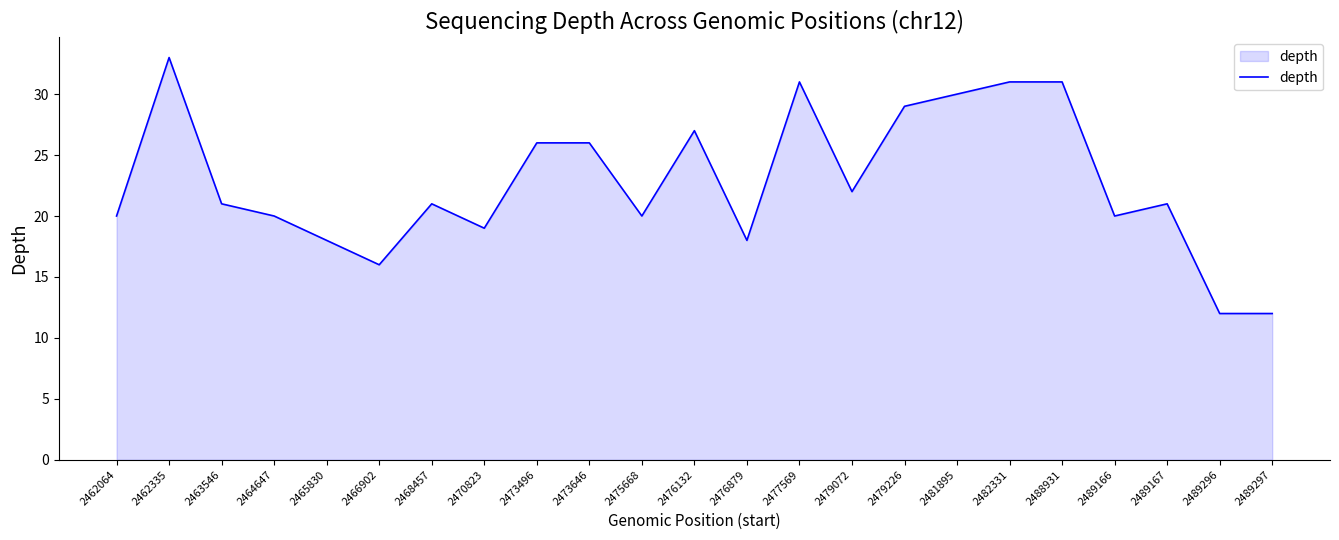

Which has a higher value, 2482331 or 2468457?

2482331